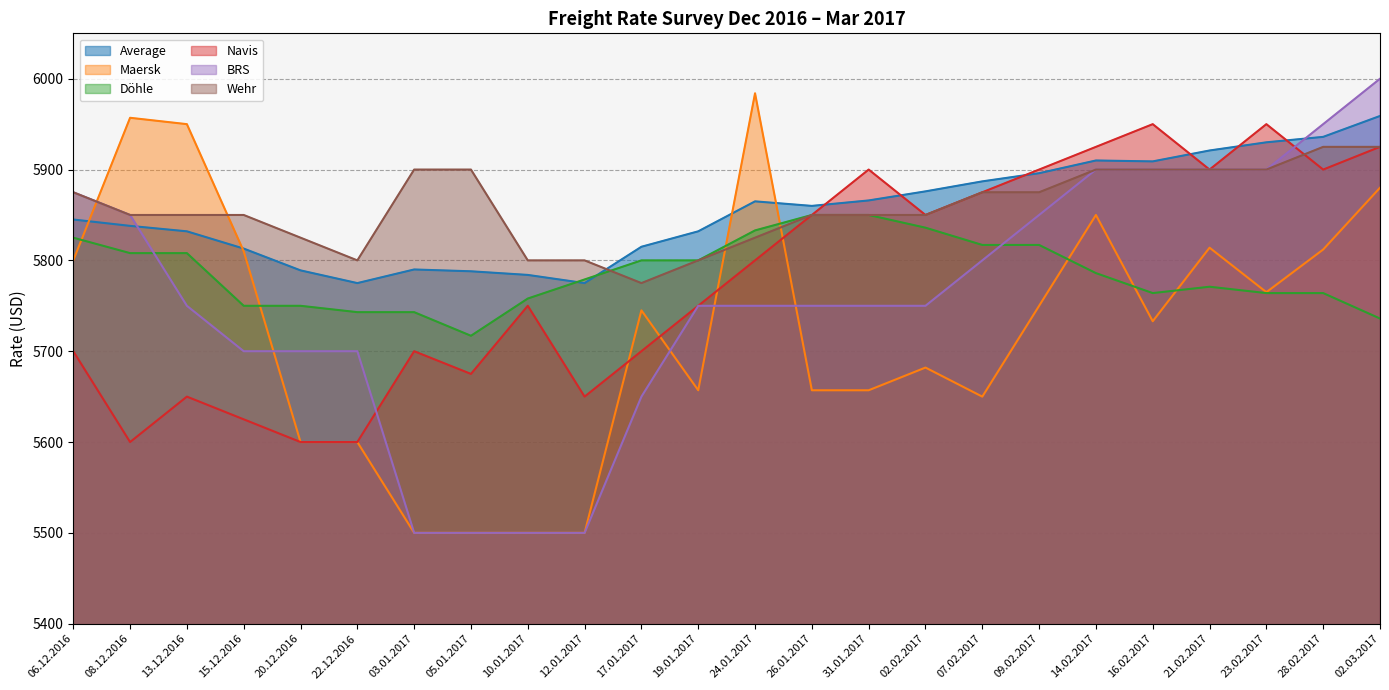

True or false: Average has a value of 5815 at 17.01.2017.

True